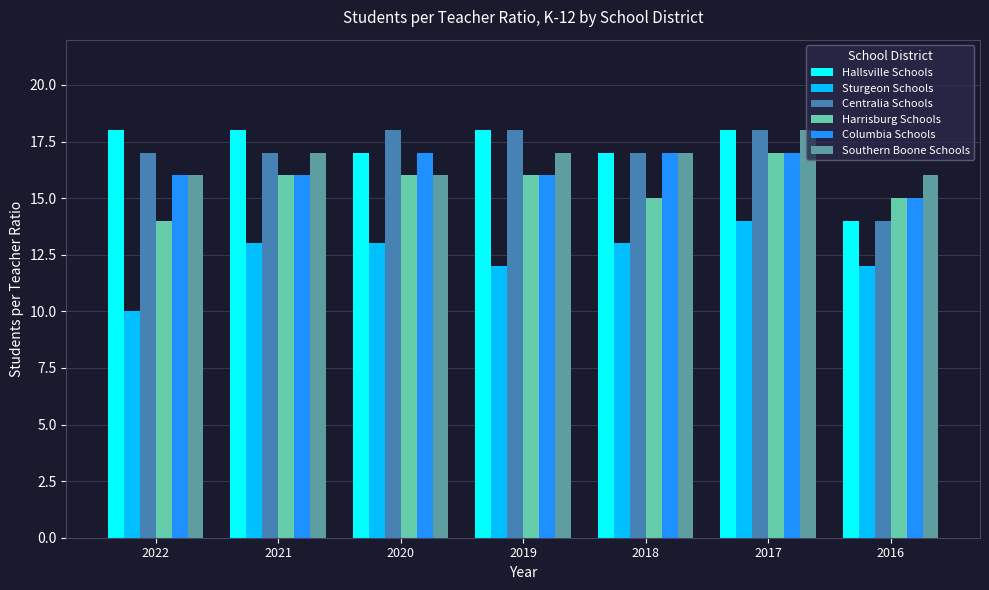

Between 2022 and 2018, which series saw the biggest shift?

Sturgeon Schools